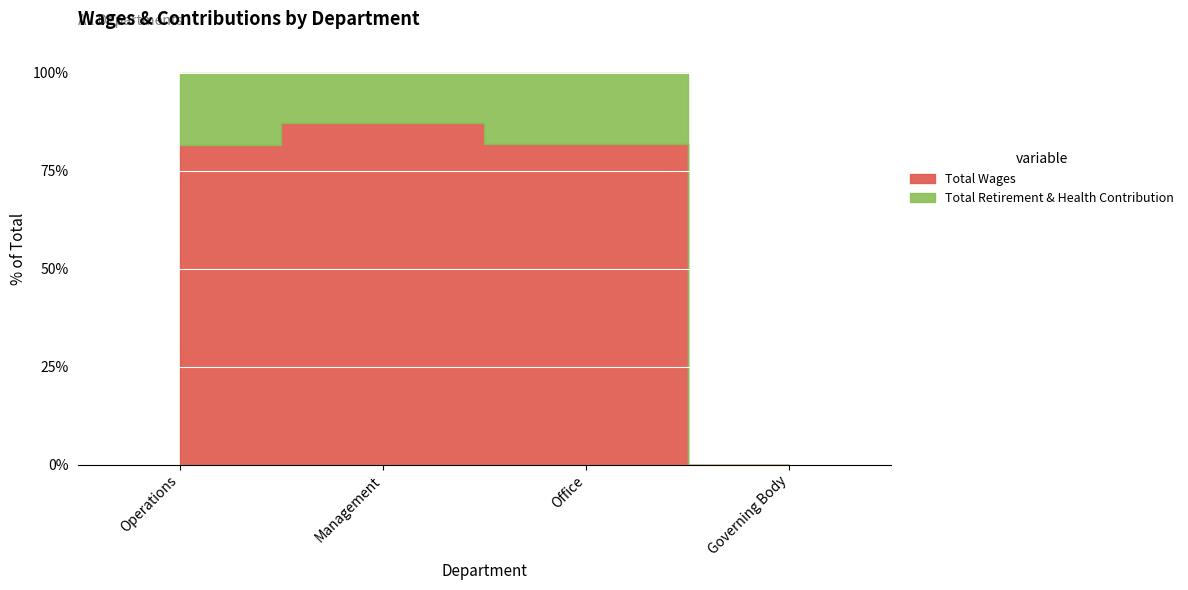

What position from the left is Management?

2